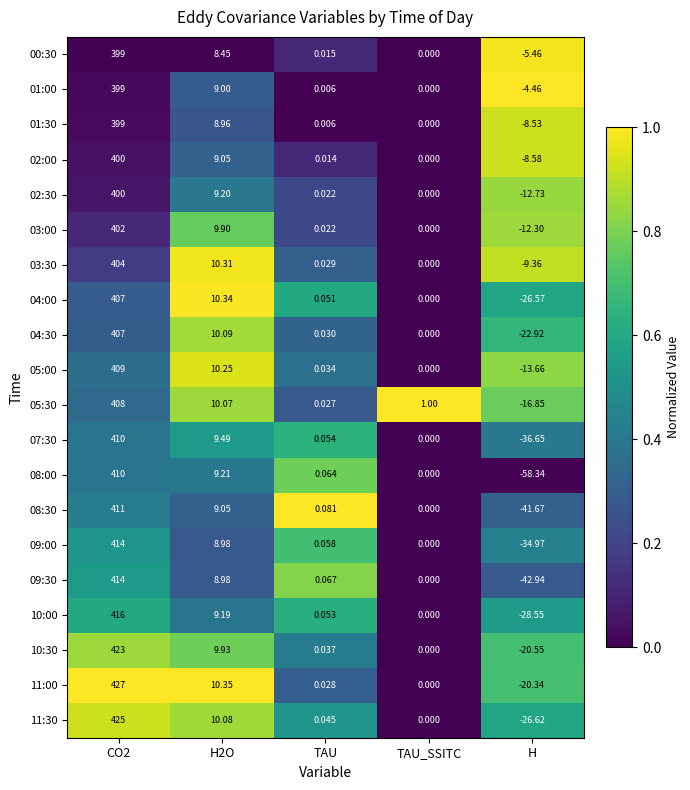

At which category does the chart reach its minimum across all series?

H